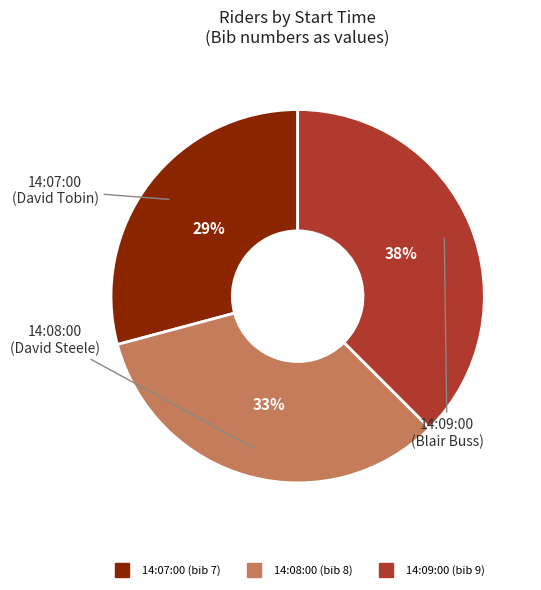

Does 14:09:00 account for over 50% of the chart?

No